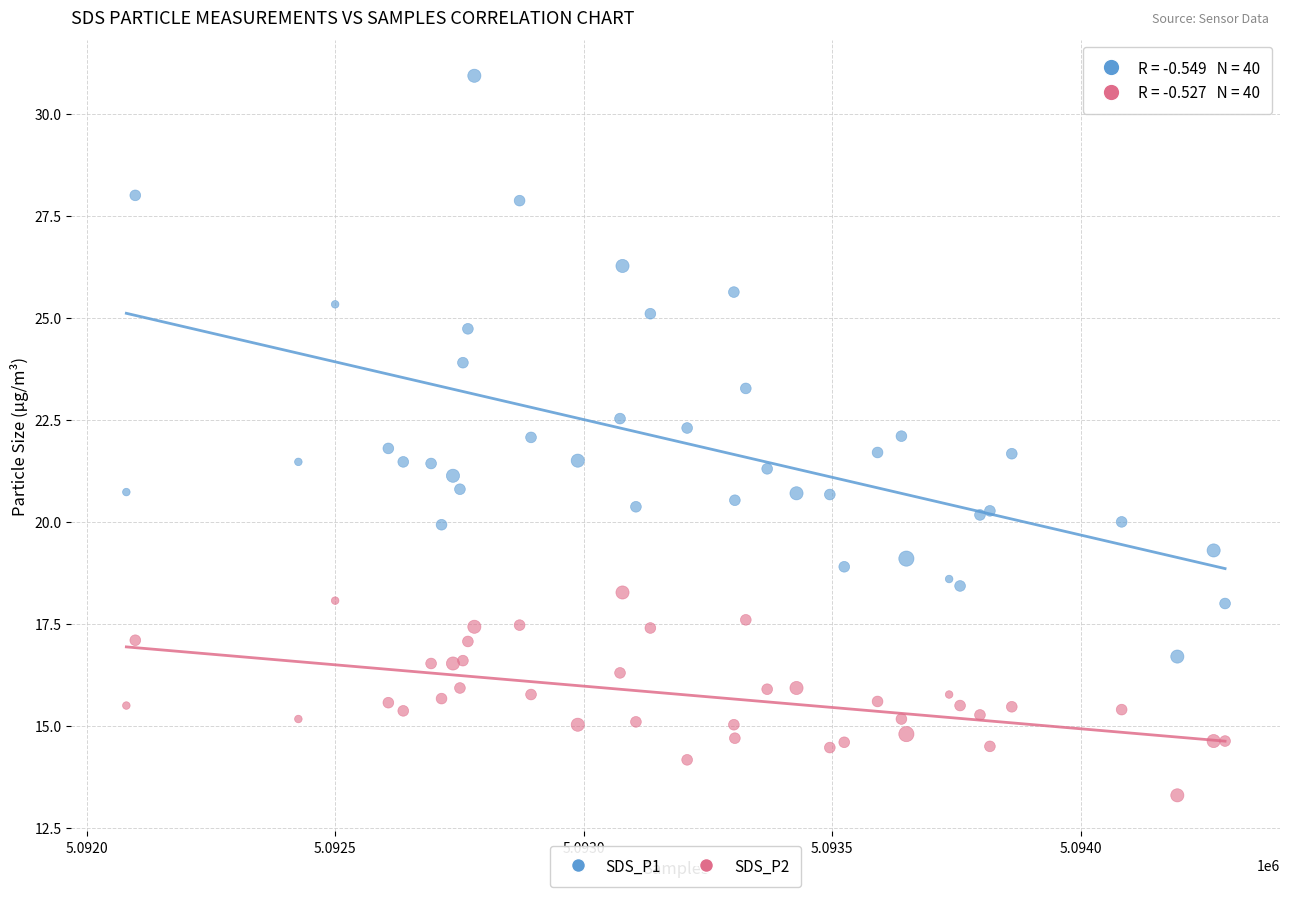

Which series reaches the maximum Y coordinate?

SDS_P1